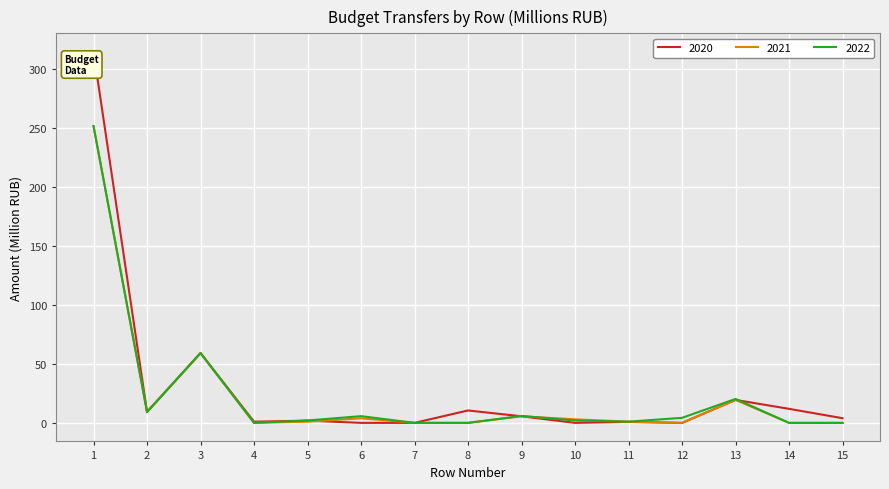

Is it true that 2021 equals 0.0 at 12?

True